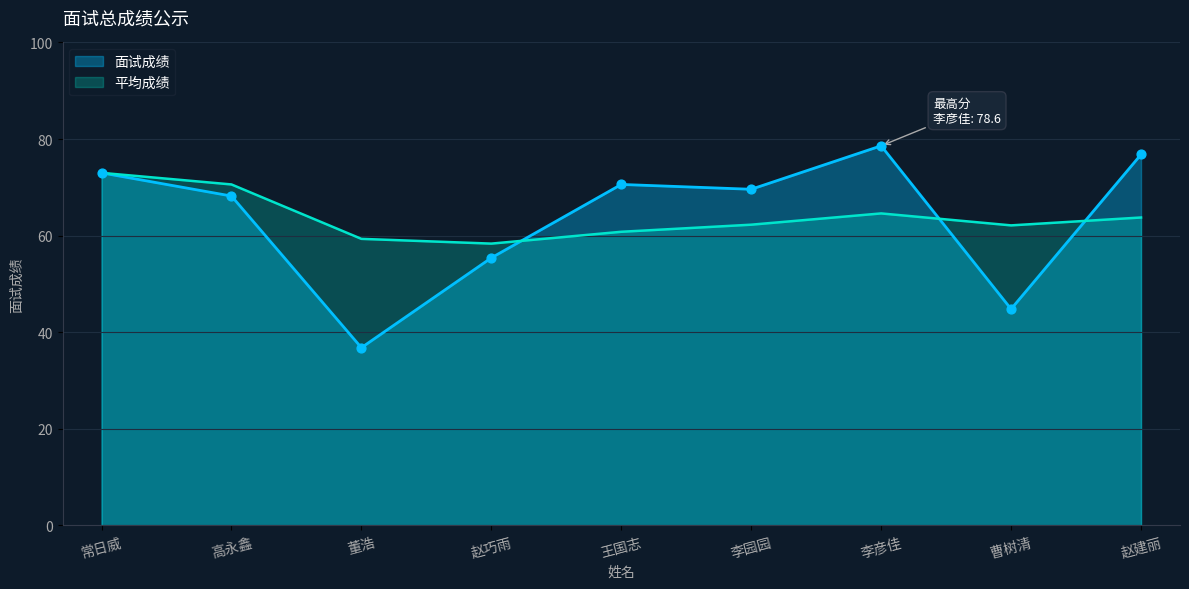

What is the ratio of the value at 赵巧雨 to the value at 王国志?

0.8